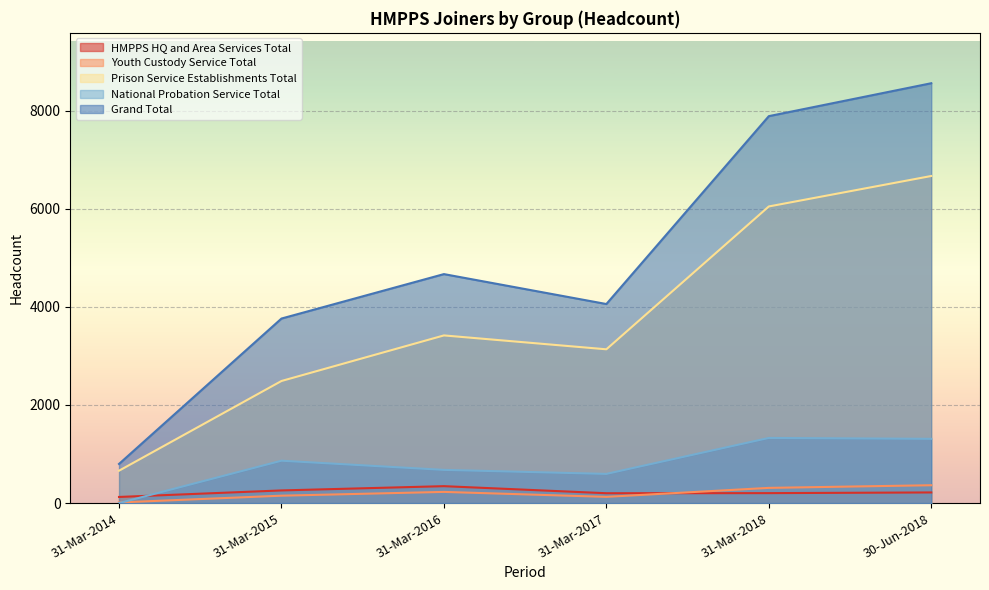

Reading right to left, what are all the values shown in this chart?

HMPPS HQ and Area Services Total: 30-Jun-2018=217	31-Mar-2018=203	31-Mar-2017=201	31-Mar-2016=345	31-Mar-2015=258	31-Mar-2014=125
Youth Custody Service Total: 30-Jun-2018=364	31-Mar-2018=310	31-Mar-2017=127	31-Mar-2016=228	31-Mar-2015=151	31-Mar-2014=13
Prison Service Establishments Total: 30-Jun-2018=6668	31-Mar-2018=6047	31-Mar-2017=3135	31-Mar-2016=3418	31-Mar-2015=2489	31-Mar-2014=660
National Probation Service Total: 30-Jun-2018=1310	31-Mar-2018=1328	31-Mar-2017=595	31-Mar-2016=677	31-Mar-2015=864	31-Mar-2014=0
Grand Total: 30-Jun-2018=8559	31-Mar-2018=7888	31-Mar-2017=4058	31-Mar-2016=4668	31-Mar-2015=3762	31-Mar-2014=798